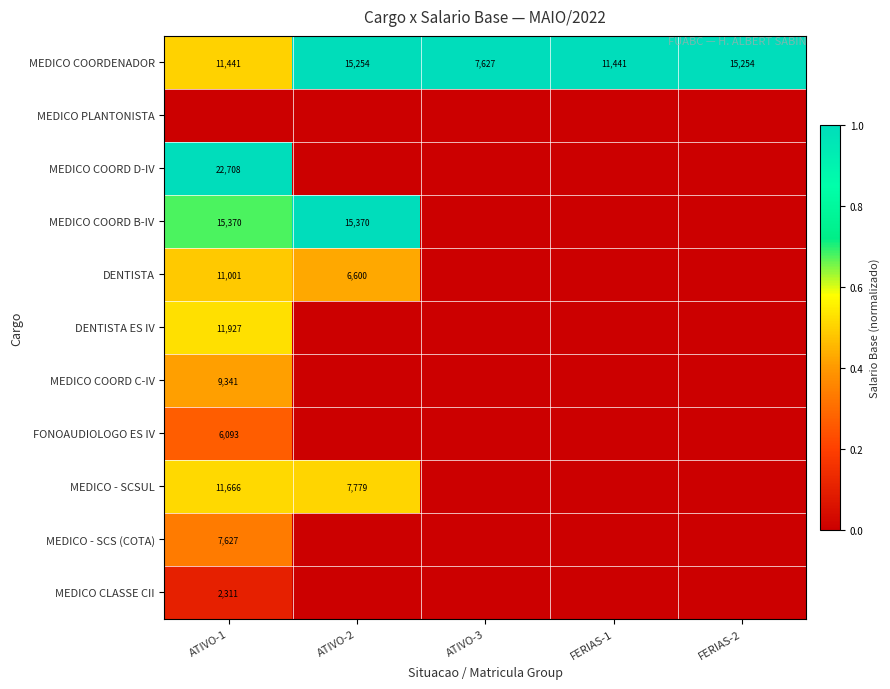

Is it true that MEDICO COORD C-IV equals 3533 at ATIVO-1?

False